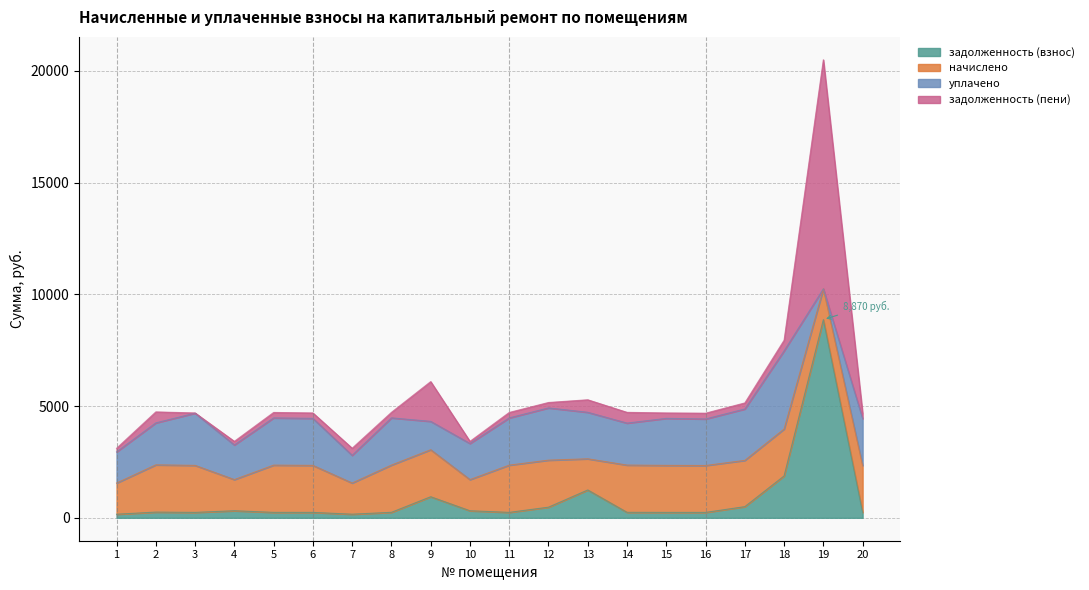

How many times do задолженность (взнос) and начислено cross each other?

2